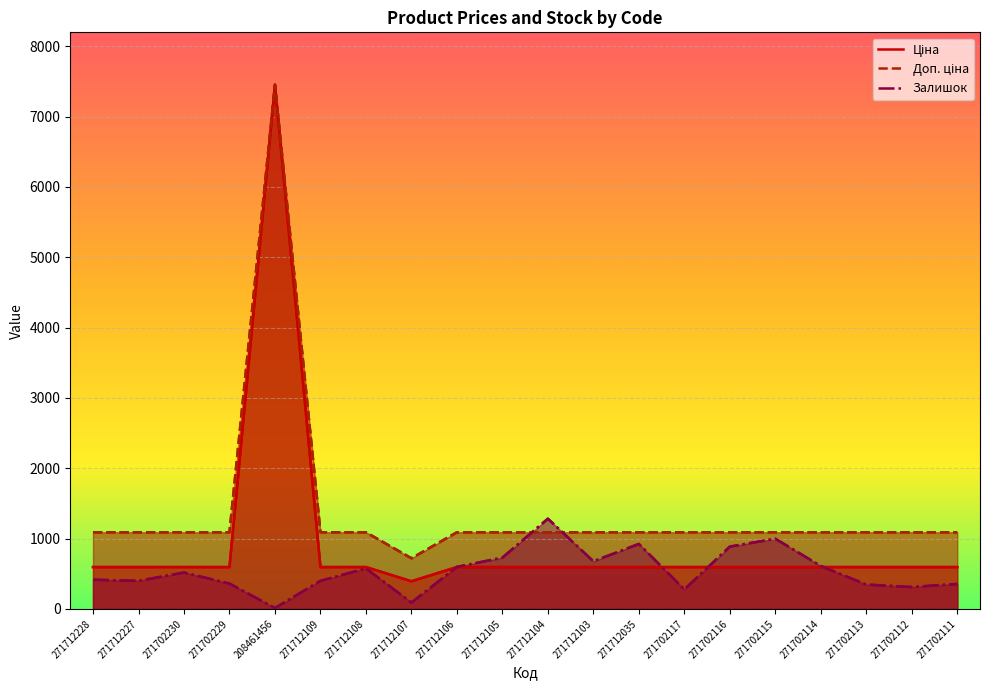

Which category has the highest value across all series?

208461456